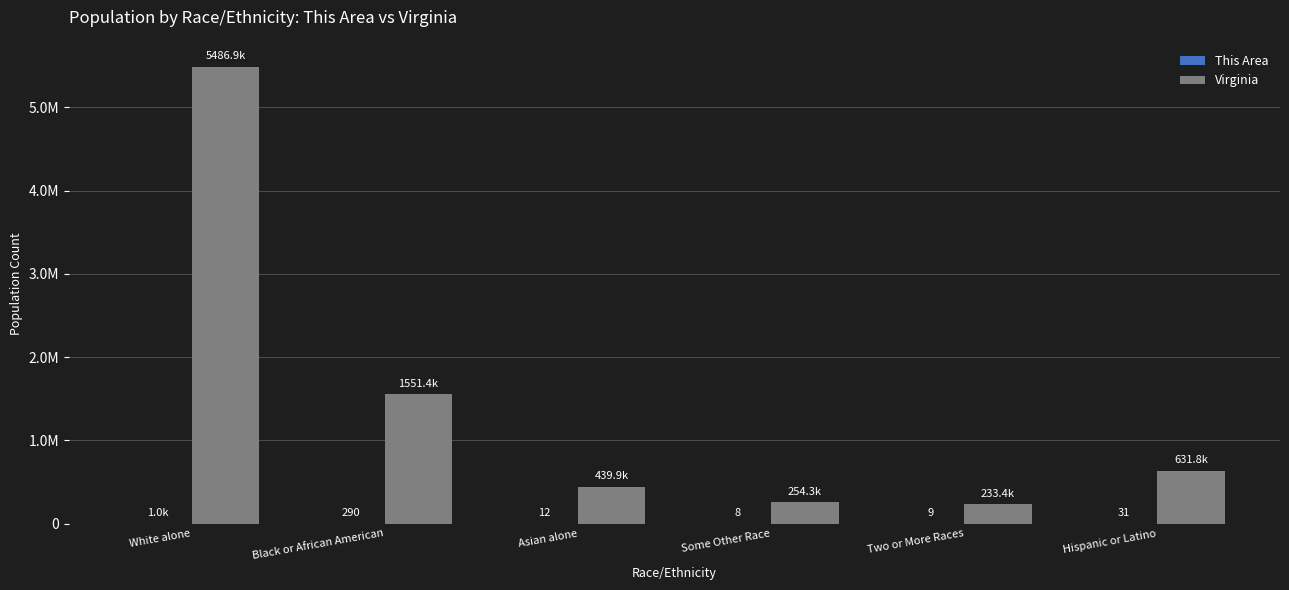

Which series has the widest spread of values?

Virginia